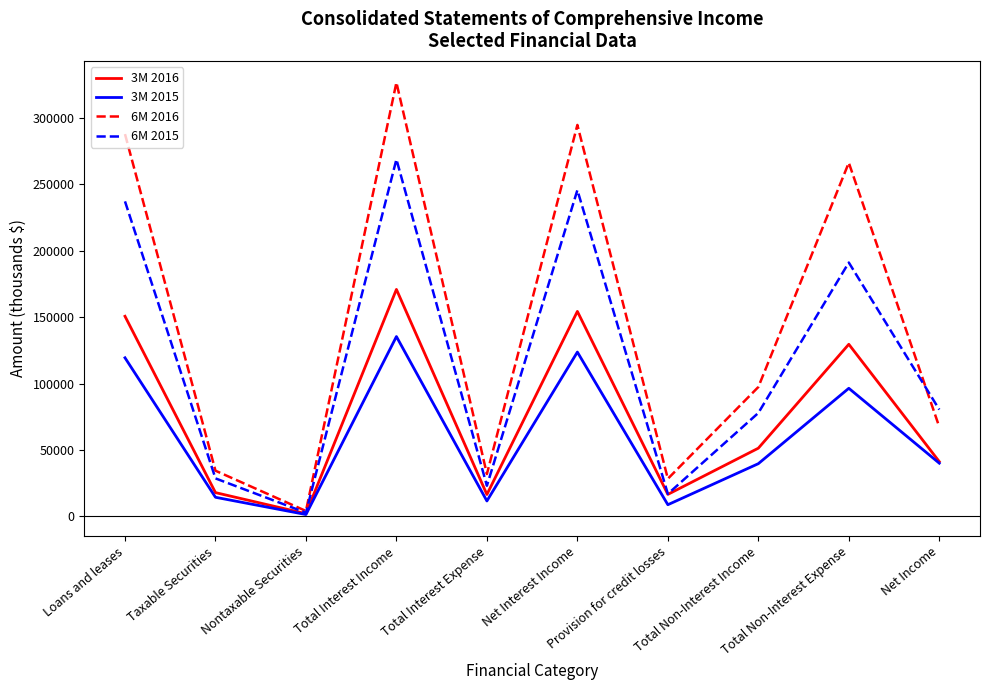

Rank the series by their maximum value, from highest to lowest.

6M 2016, 6M 2015, 3M 2016, 3M 2015